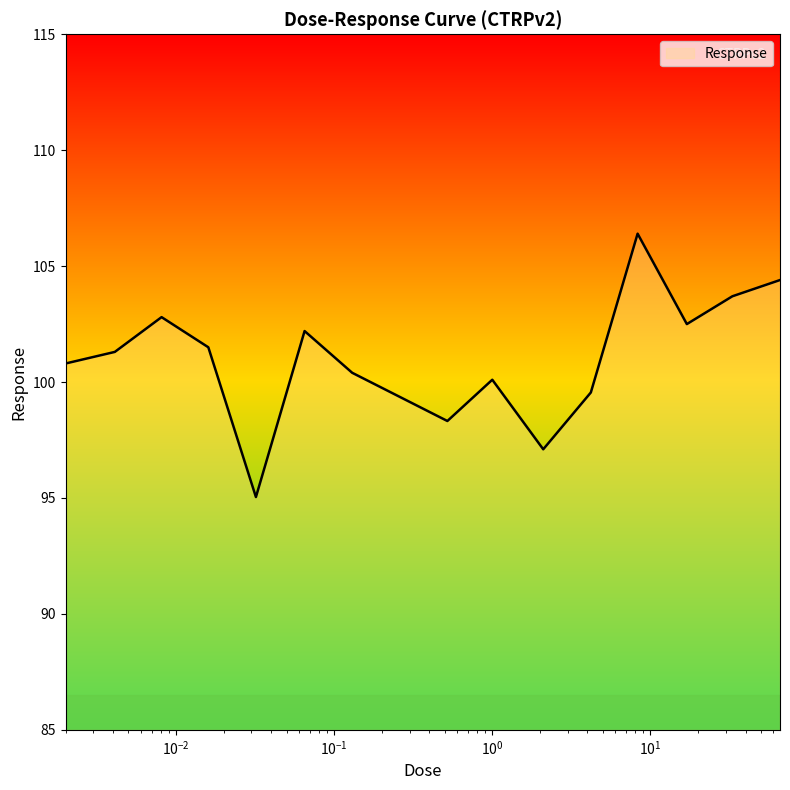

What is the smallest value displayed?

95.0